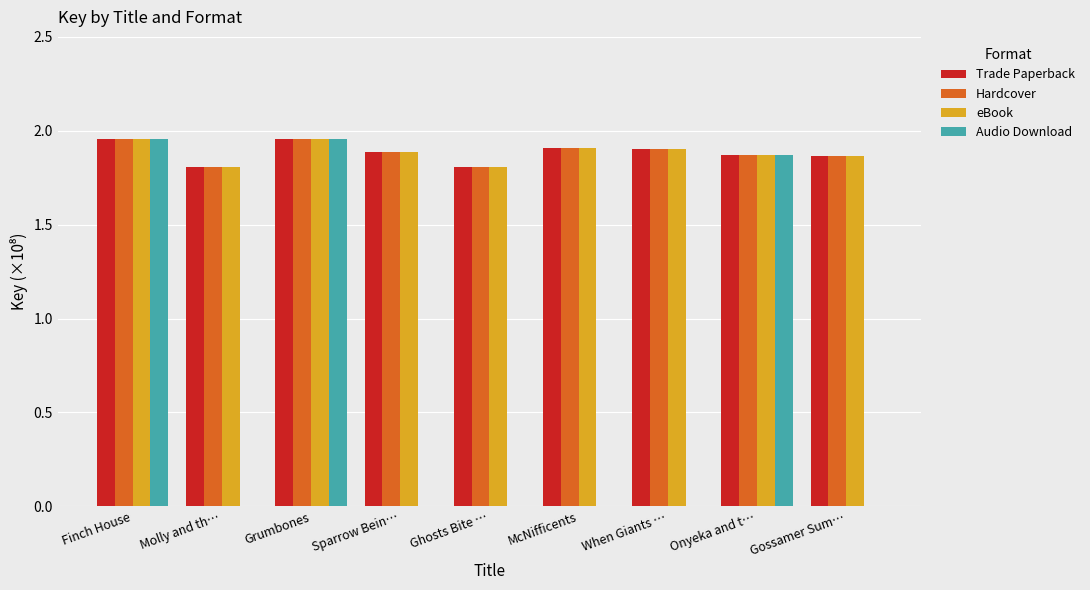

Are the bars grouped side by side (vs. stacked)?

Yes